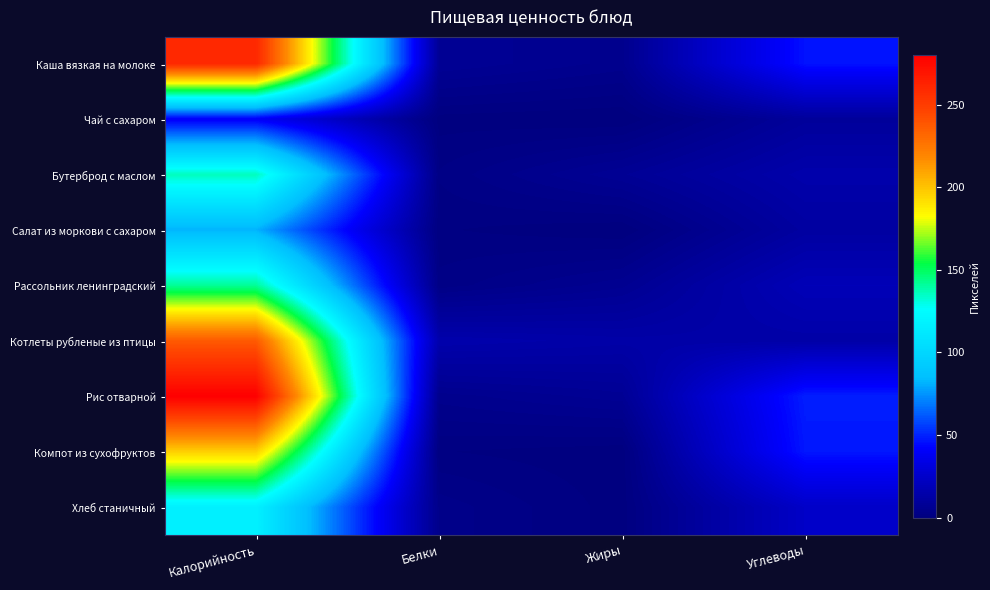

Reading left to right, list all the values displayed in this chart.

Каша вязкая на молоке: Калорийность=260.3	Белки=7.6	Жиры=5.0	Углеводы=46.2
Чай с сахаром: Калорийность=40.0	Белки=0.5	Жиры=0.0	Углеводы=9.5
Бутерброд с маслом: Калорийность=136.0	Белки=2.4	Жиры=7.5	Углеводы=14.9
Салат из моркови с сахаром: Калорийность=81.7	Белки=1.2	Жиры=0.1	Углеводы=11.4
Рассольник ленинградский: Калорийность=141.5	Белки=2.6	Жиры=6.2	Углеводы=18.7
Котлеты рубленые из птицы: Калорийность=237.2	Белки=15.2	Жиры=13.6	Углеводы=13.5
Рис отварной: Калорийность=280.1	Белки=4.9	Жиры=7.2	Углеводы=48.9
Компот из сухофруктов: Калорийность=196.4	Белки=1.2	Жиры=0.3	Углеводы=47.3
Хлеб станичный: Калорийность=116.9	Белки=4.0	Жиры=0.5	Углеводы=24.2